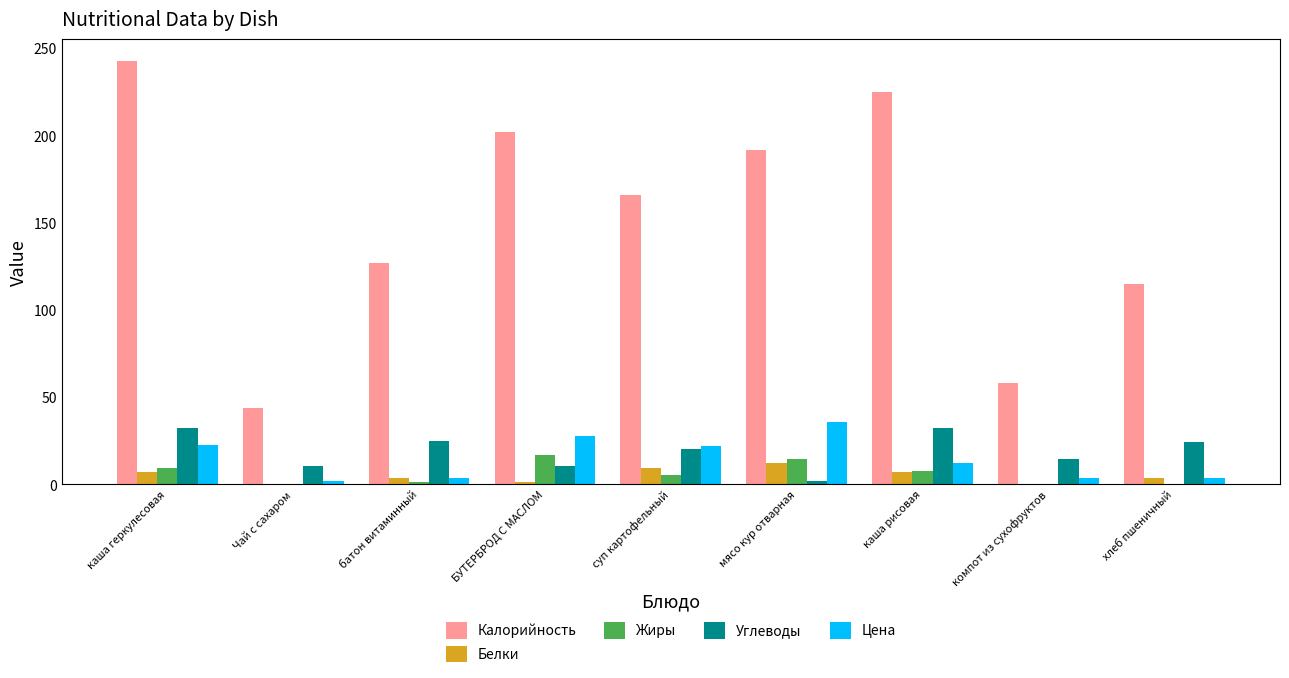

What value does the Калорийность series have at компот из сухофруктов?

58.0